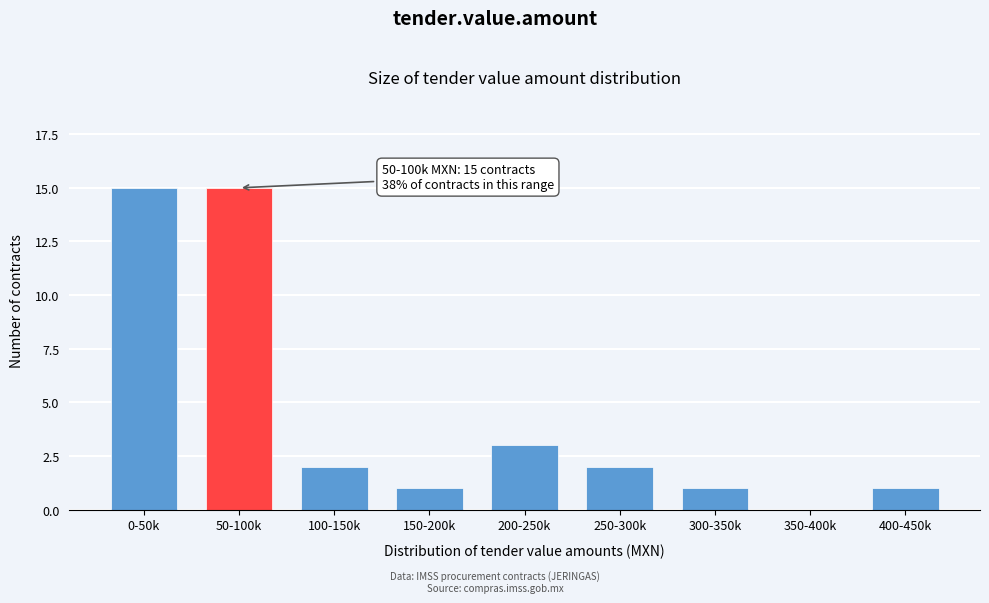

Reading left to right, list all the values displayed in this chart.

0-50k=15	50-100k=15	100-150k=2	150-200k=1	200-250k=3	250-300k=2	300-350k=1	350-400k=0	400-450k=1